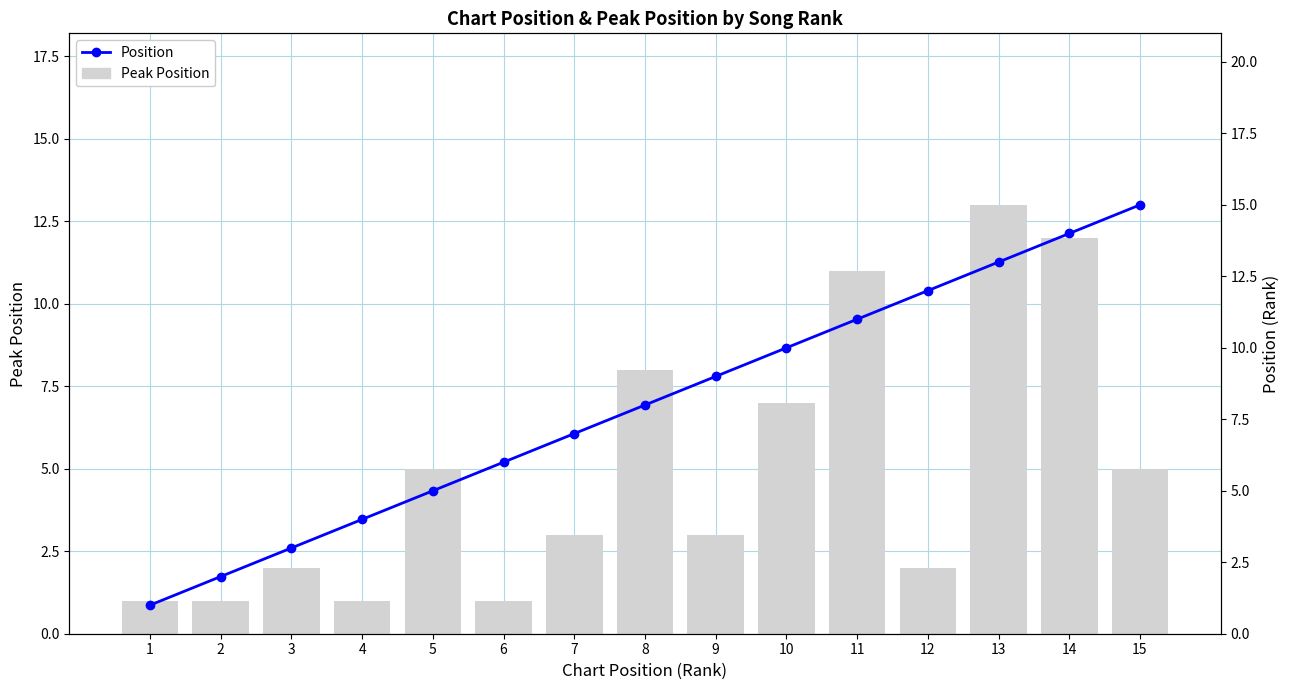

What is the difference between the Peak Position values at 8 and 11?

3